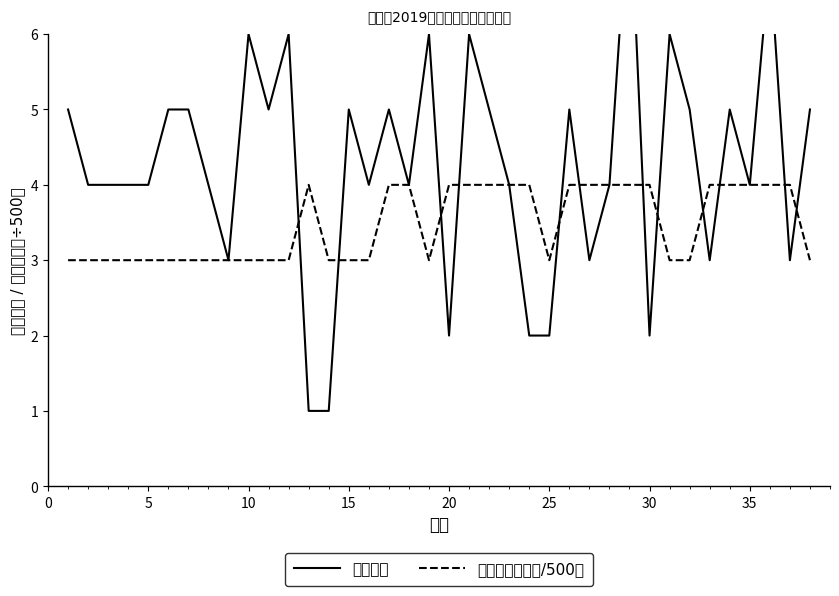

What is the maximum value for 救助金额（千元/500）?

4